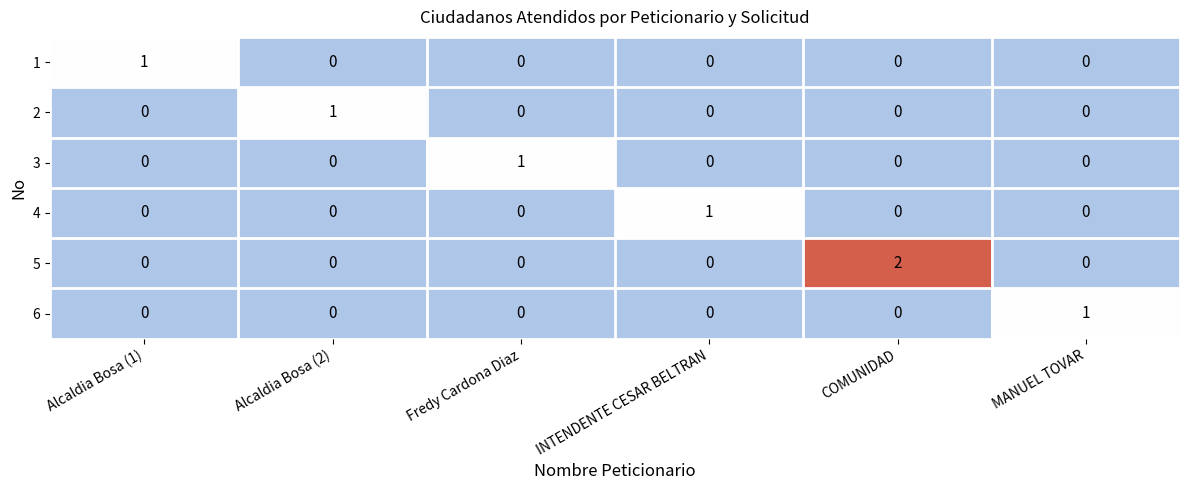

How many data points does each series have?

6